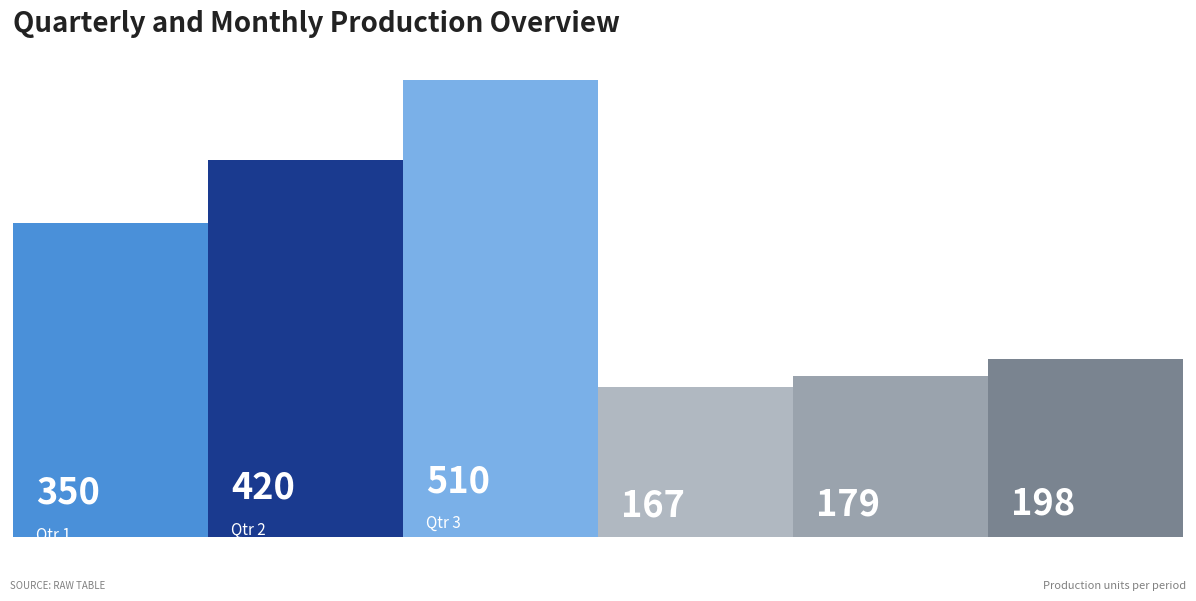

What is the value of the 4th bar from the left?

167